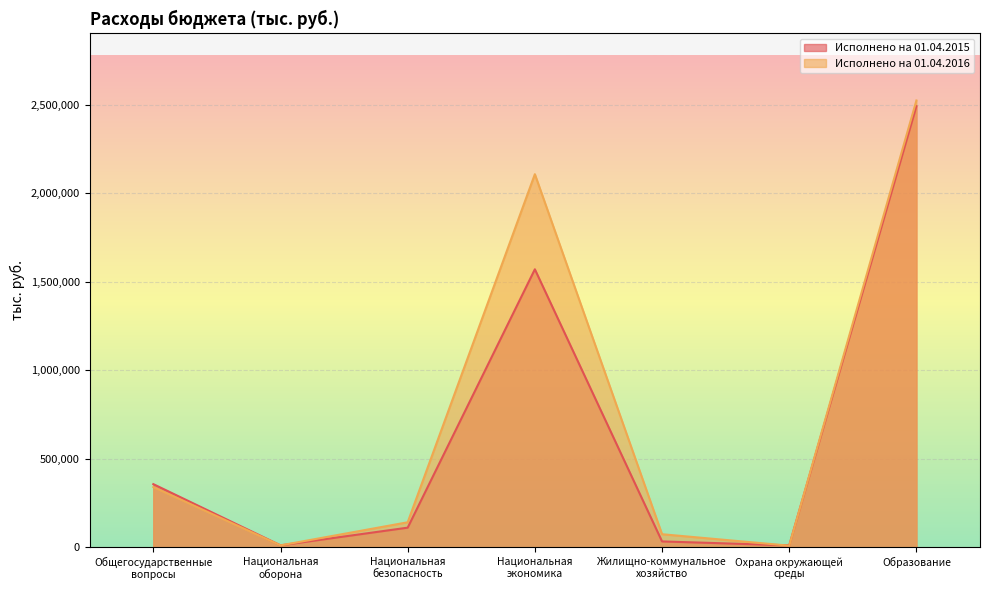

Which series has the widest spread of values?

Исполнено на 01.04.2016